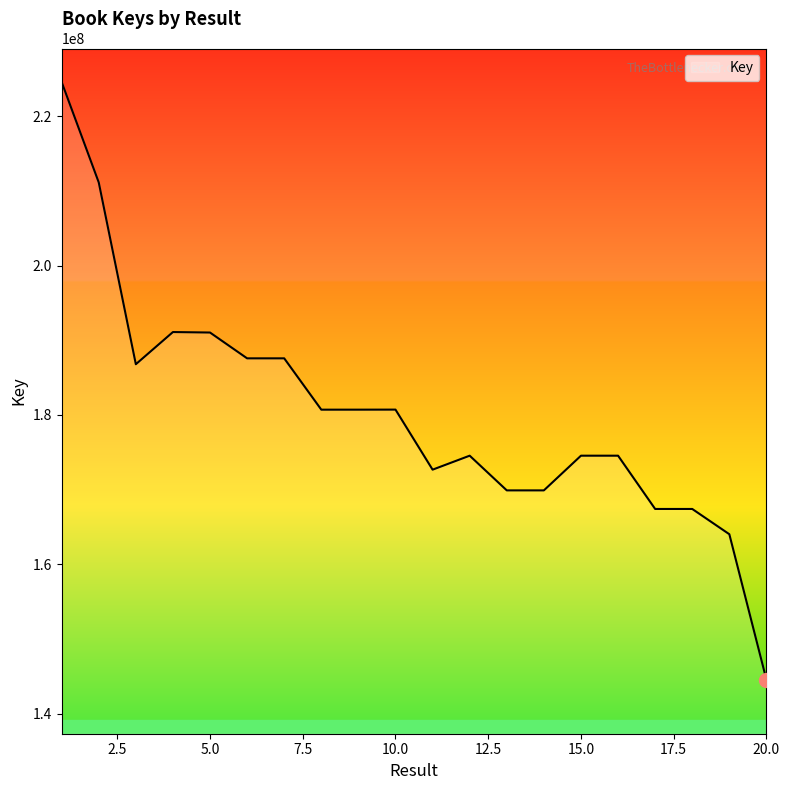

How many lines are shown in the chart?

1